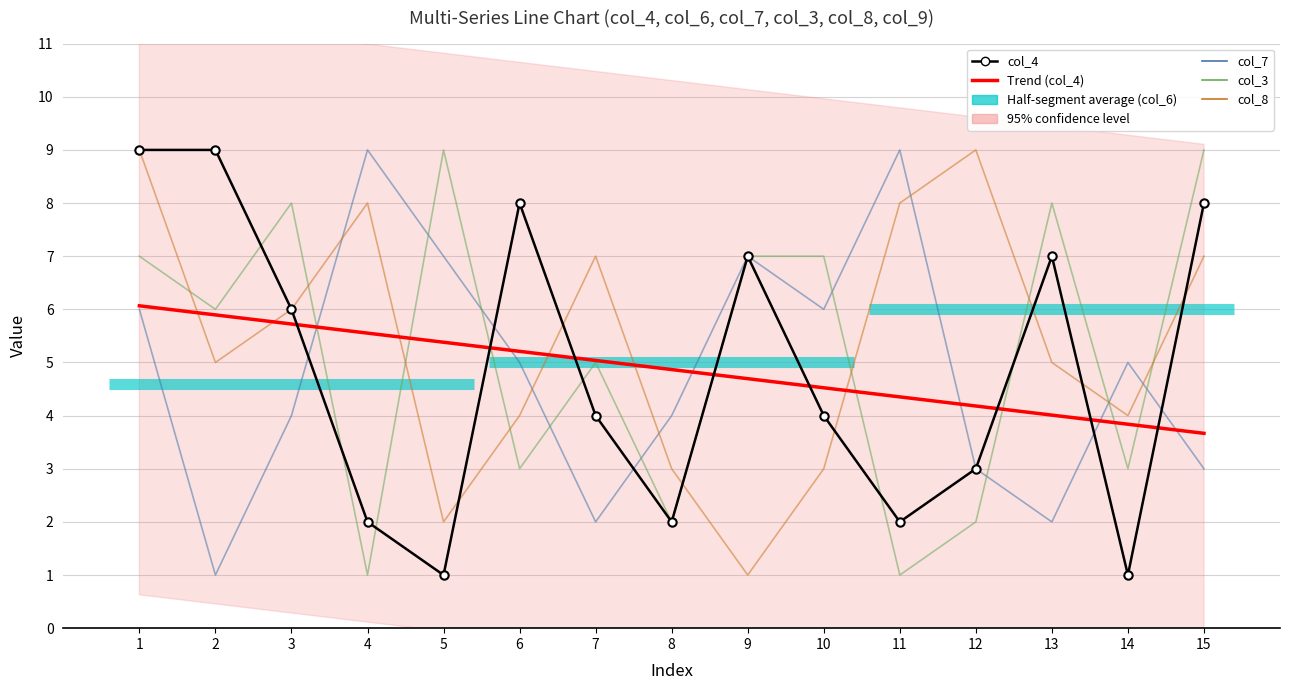

What is the difference between the Trend (col_4) values at 2 and 12?

1.7